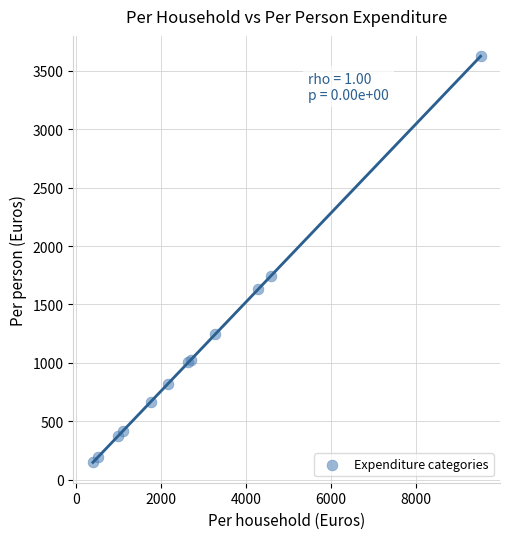

What Y value in the scatter plot is closest to 1886?

1747